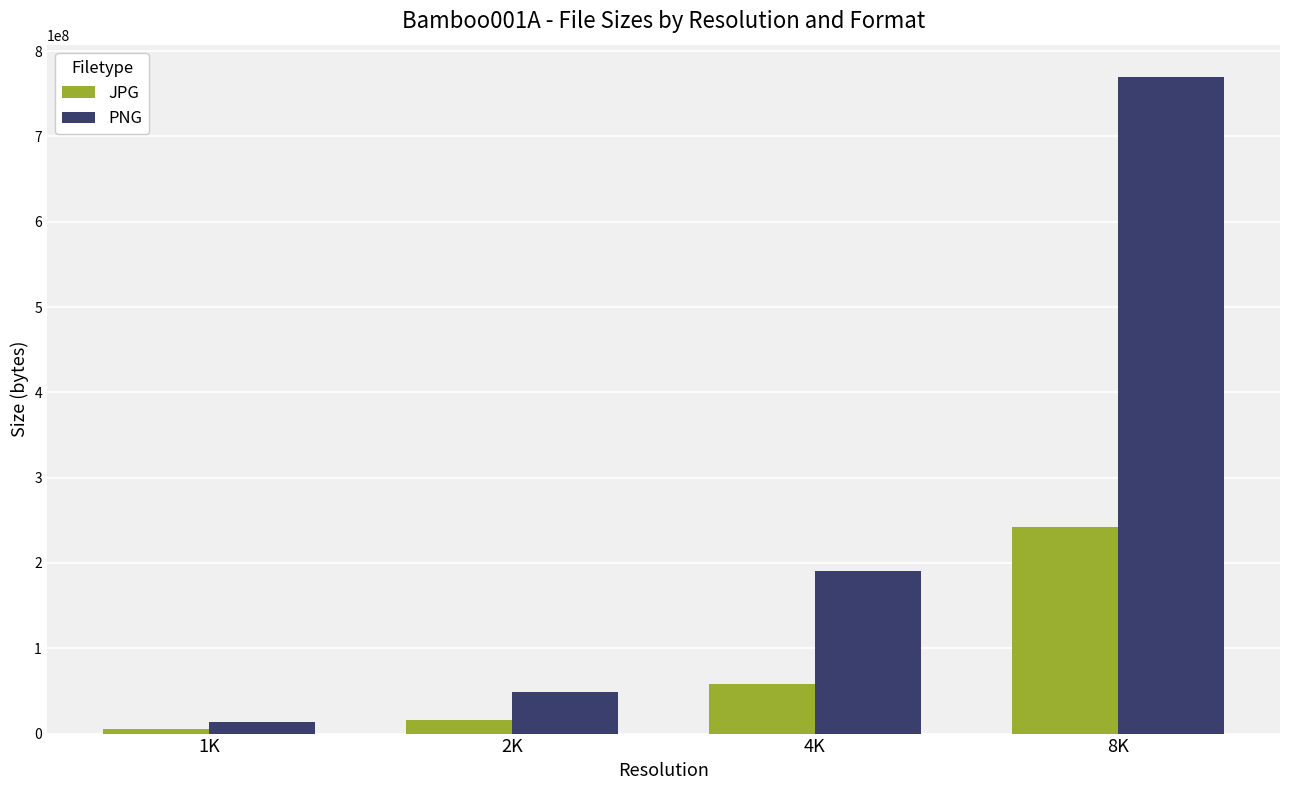

Which category has the lowest value across all series?

1K